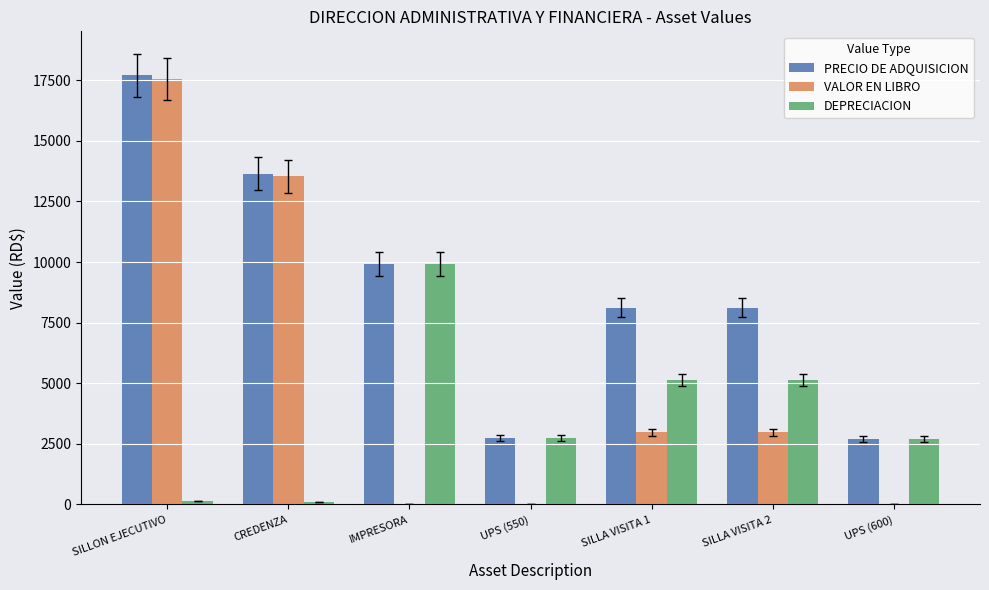

Which category has the highest value in the PRECIO DE ADQUISICION series?

SILLON EJECUTIVO